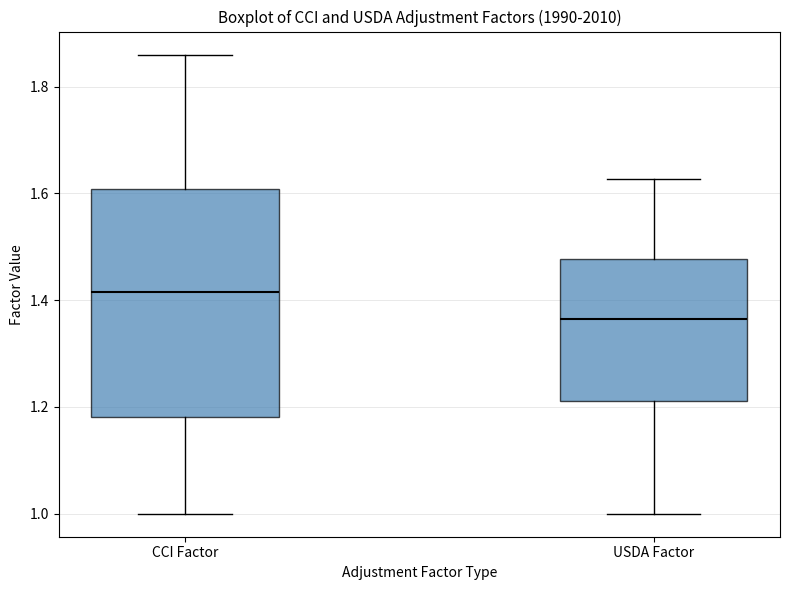

Which box is the tallest, from its lower edge to its upper edge?

CCI Factor